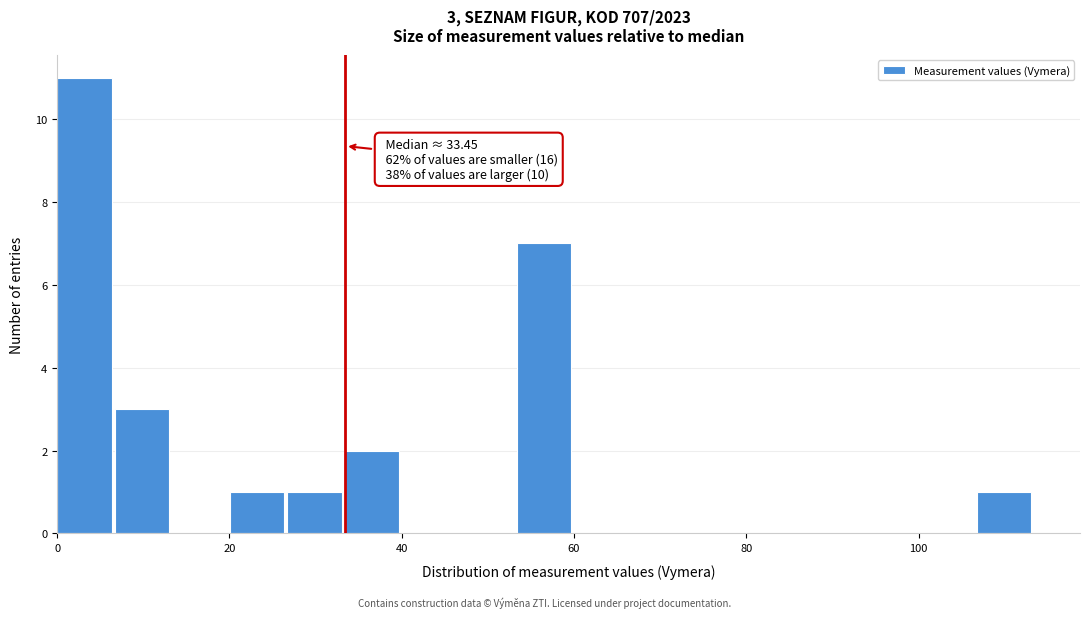

Around what value on the x-axis is the tallest bar? Give the approximate position of its centre, as read against the axis.

4